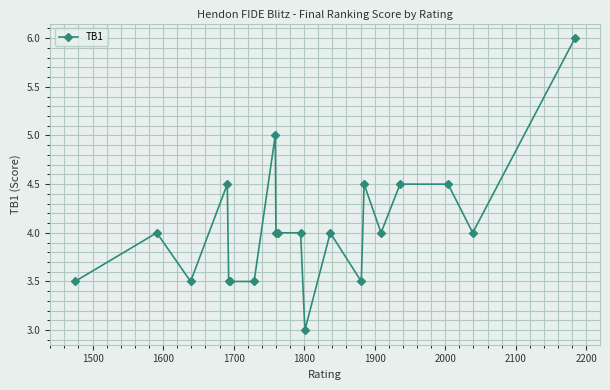

What is the value of the 15th point from the left?

4.5